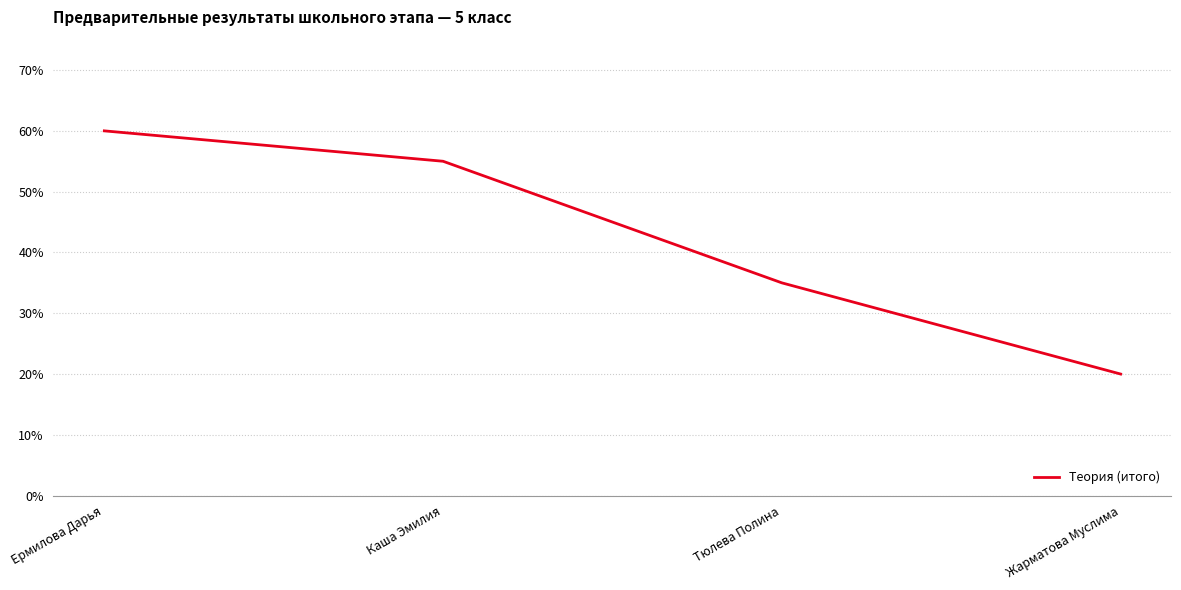

What is the label of the 3rd point from the left?

Тюлева Полина